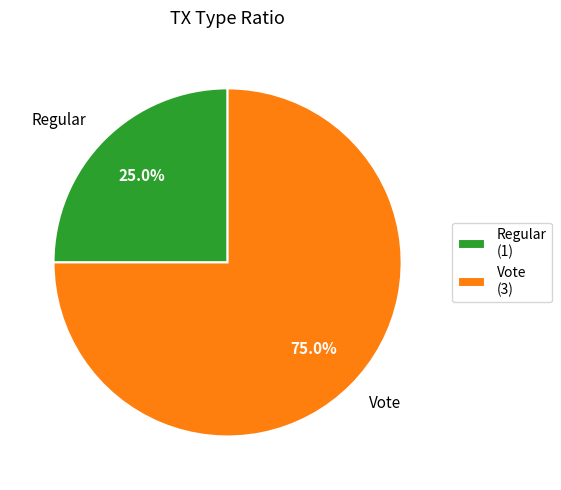

To the nearest percent, what is the difference between the Vote and Regular slice percentages?

50%